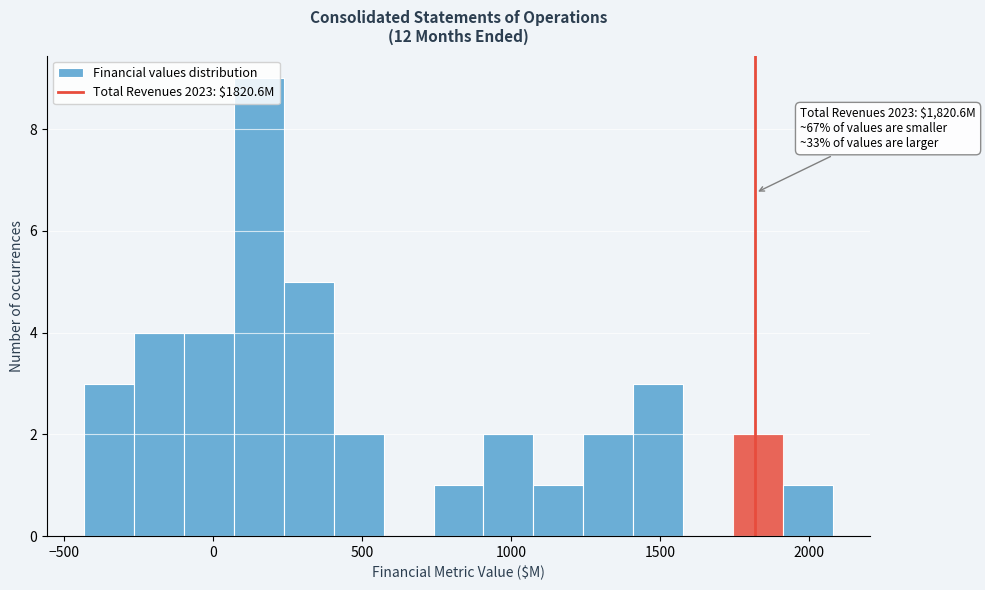

Read against the x-axis, roughly where is the centre of the tallest bar?

150